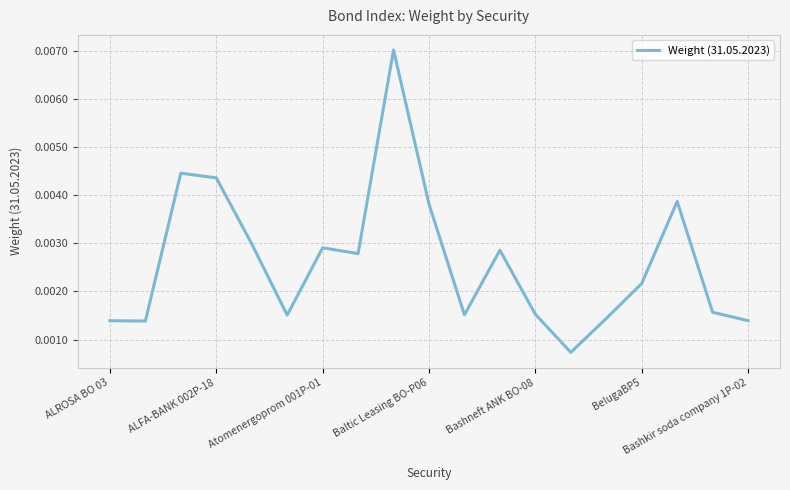

Is this an area chart (filled region under the line)?

No